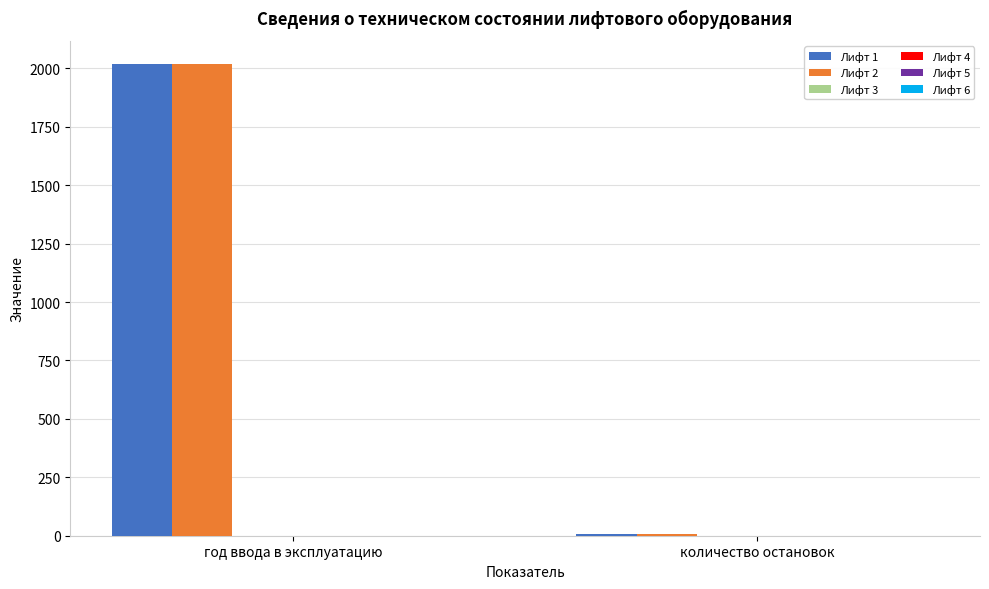

How many bars are there in each group?

2